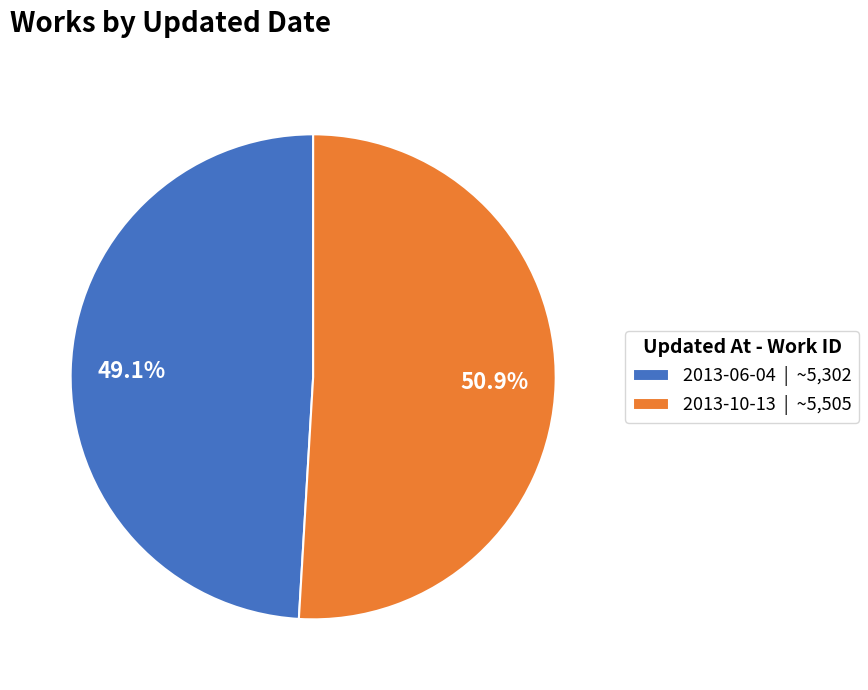

How many segments does this pie chart have?

2